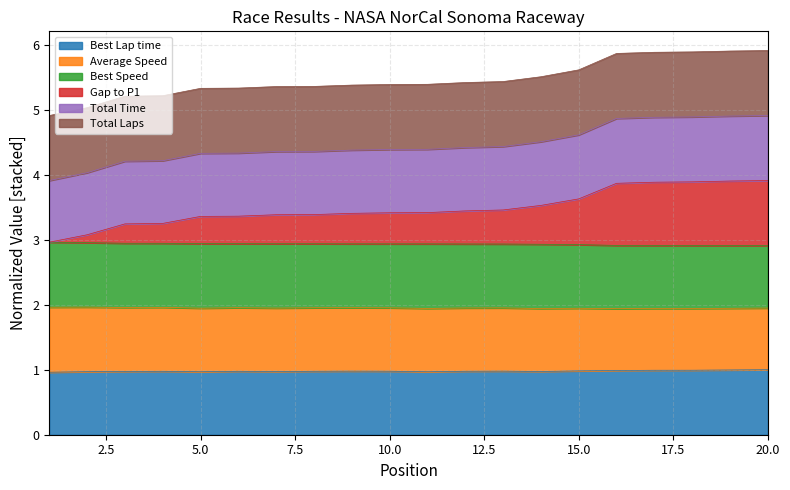

What is the maximum value for Best Lap time?

1.0